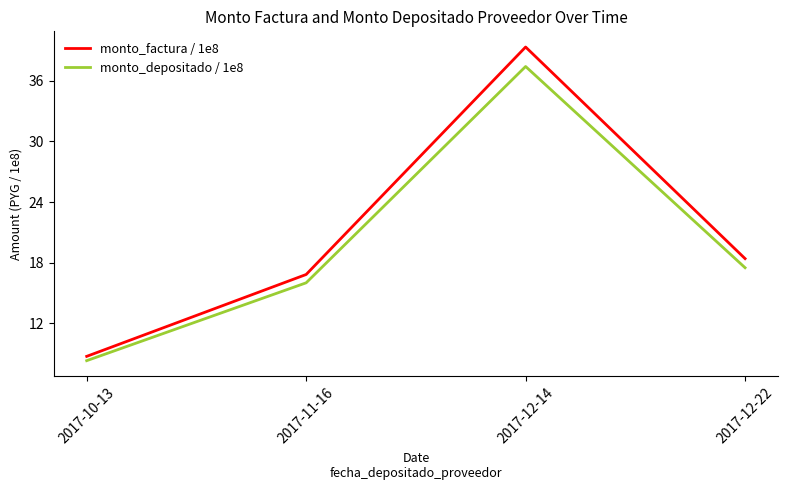

How many lines are shown in the chart?

2